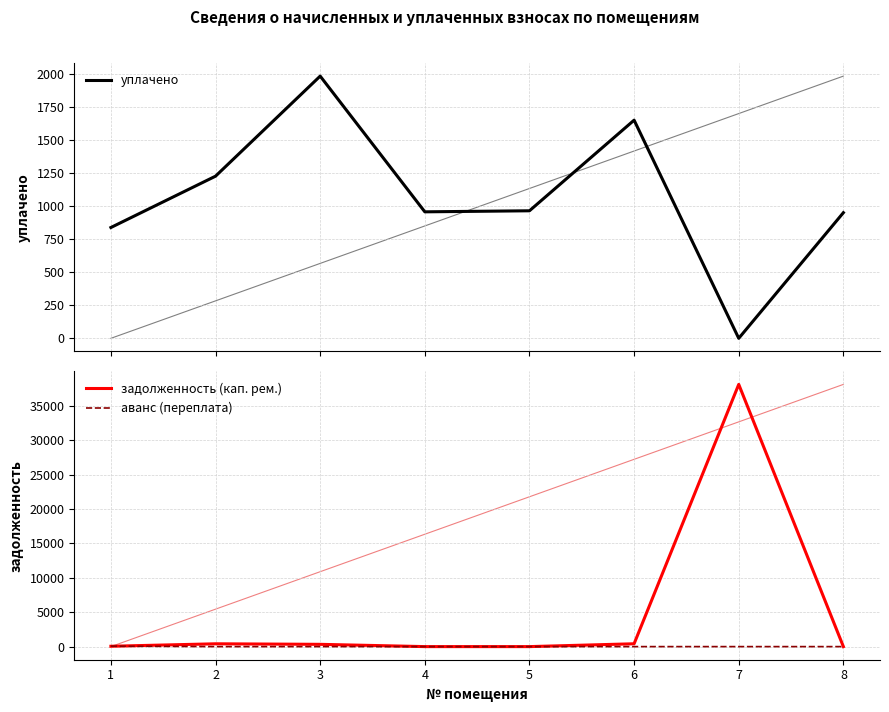

List the series in order of their overall mean, lowest first.

аванс (переплата), уплачено, задолженность (кап. рем.)